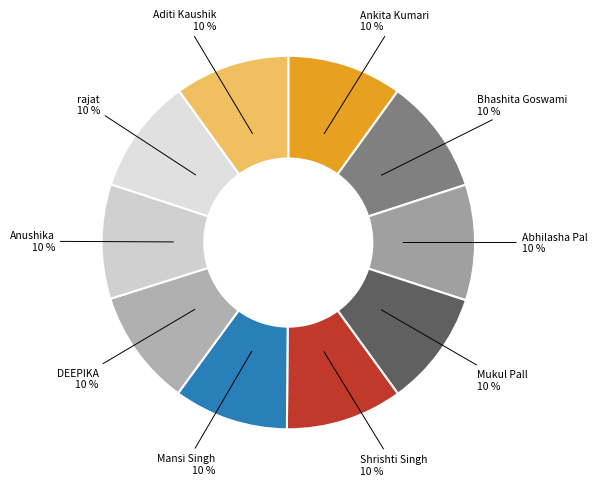

To the nearest percent, what is the average slice percentage?

10%